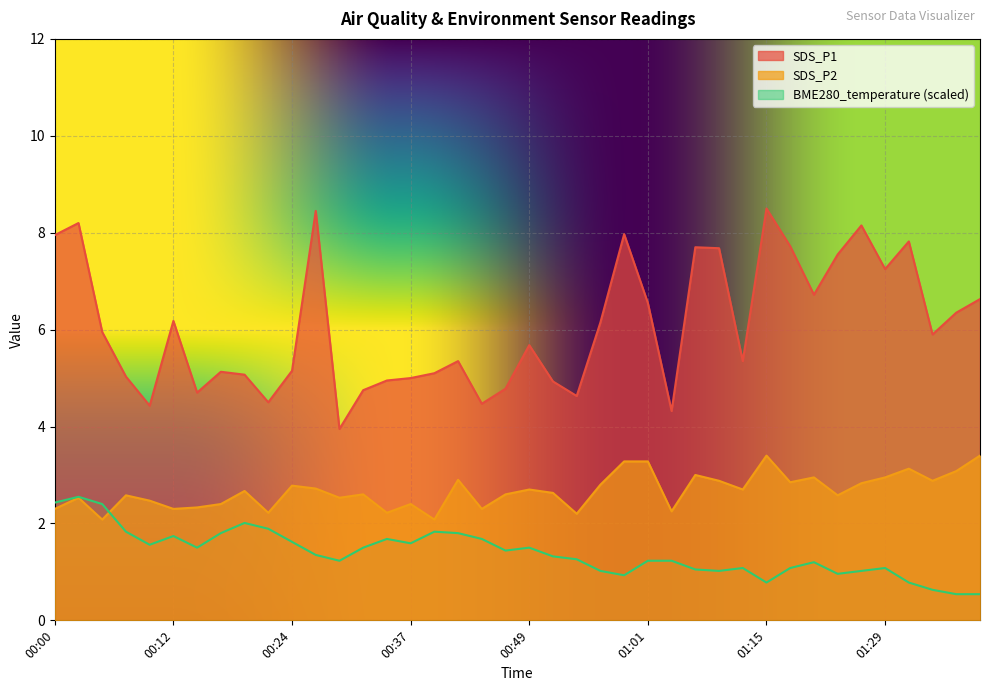

True or false: SDS_P2 and BME280_temperature intersect in this chart.

True